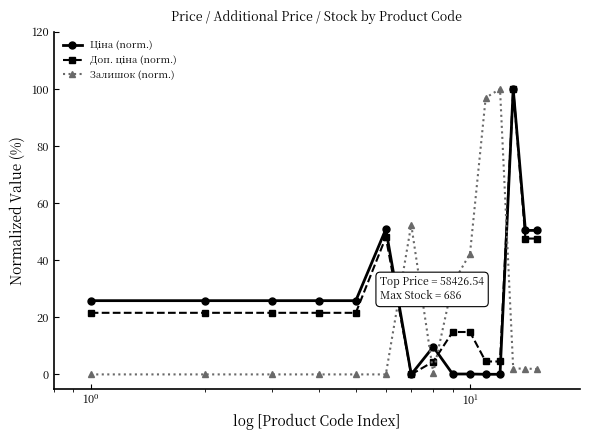

What is the greatest value displayed?

100.0